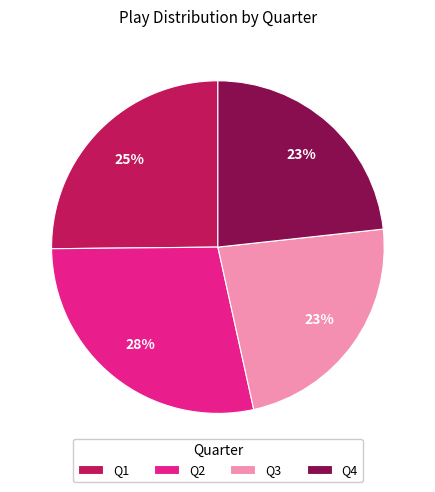

Is it true that Q3 is 37% of the pie?

False